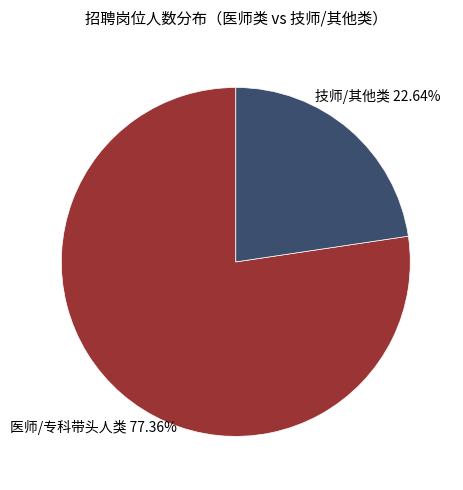

Rank the categories by value from highest to lowest.

医师/专科带头人类, 技师/其他类